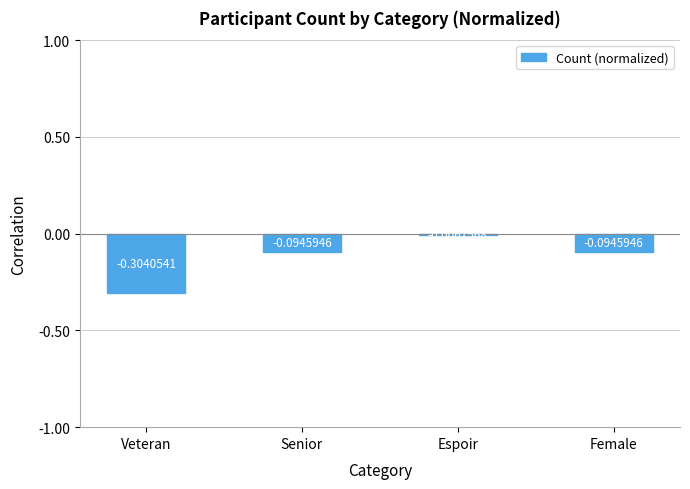

How many distinct data groups are displayed?

1